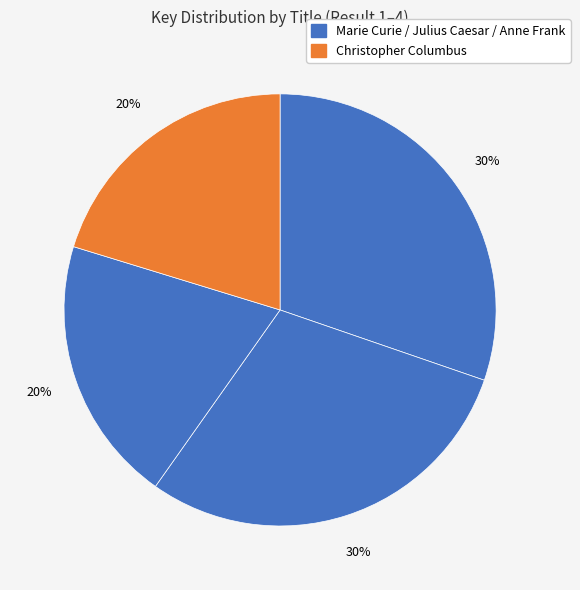

Which slice is the largest?

Marie Curie